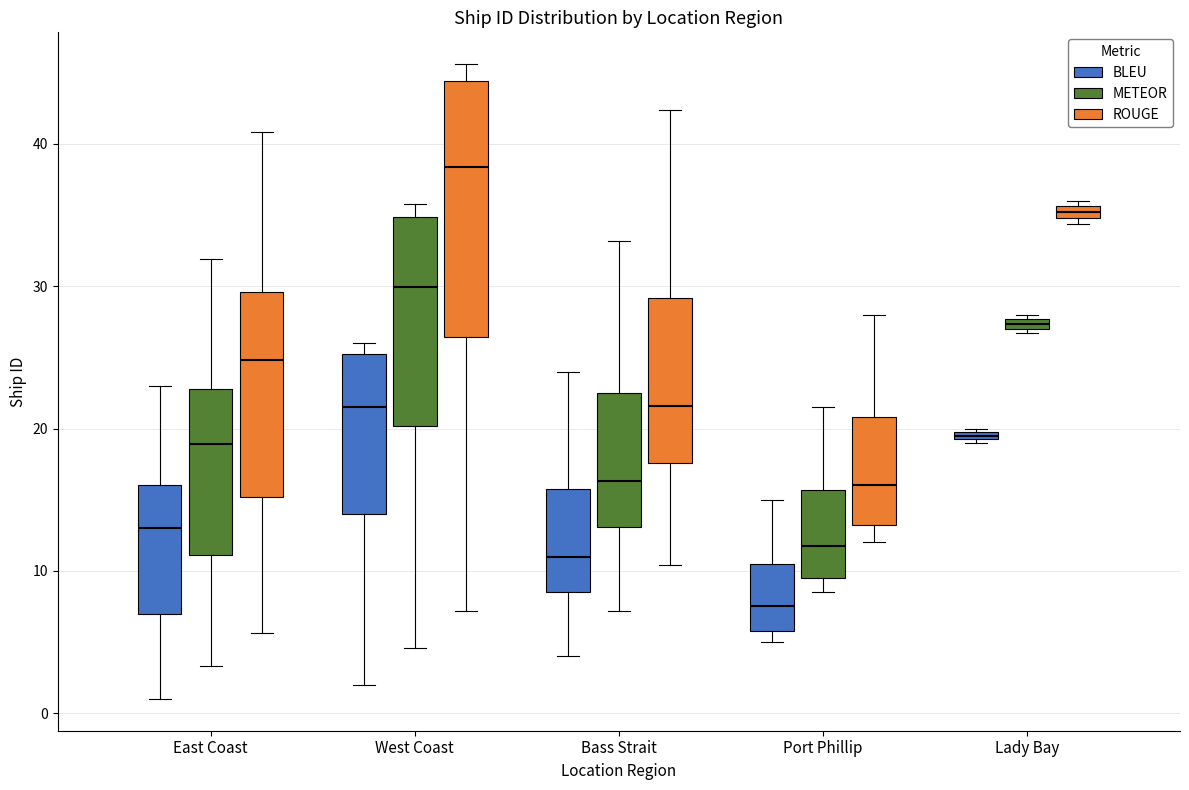

Which box has the highest median line?

West Coast (ROUGE)